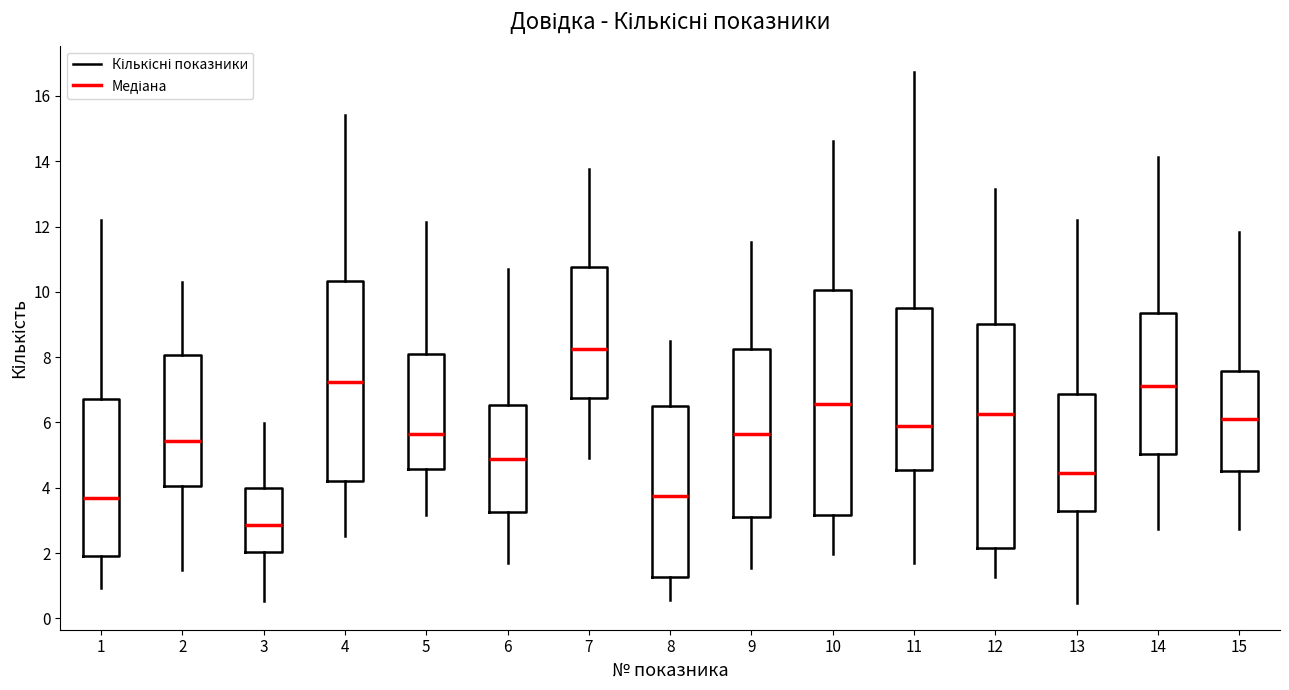

Where is the lower edge of the box at x = 8 on the y-axis? The values are not printed on the chart, so give them approximately, as read against the axis.

1.2